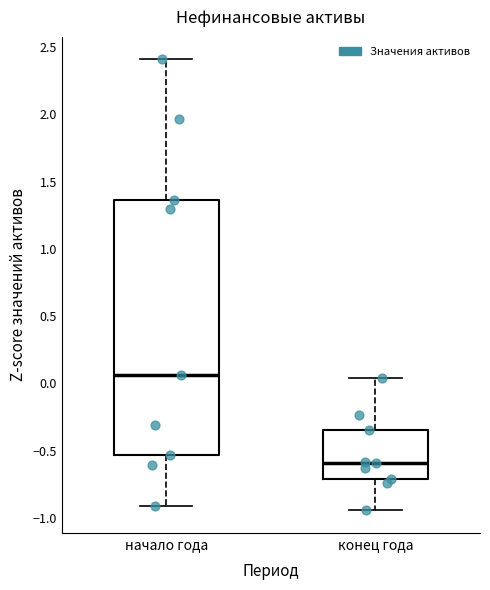

Where is the upper edge of the box for конец года on the y-axis? The values are not printed on the chart, so give them approximately, as read against the axis.

-0.35